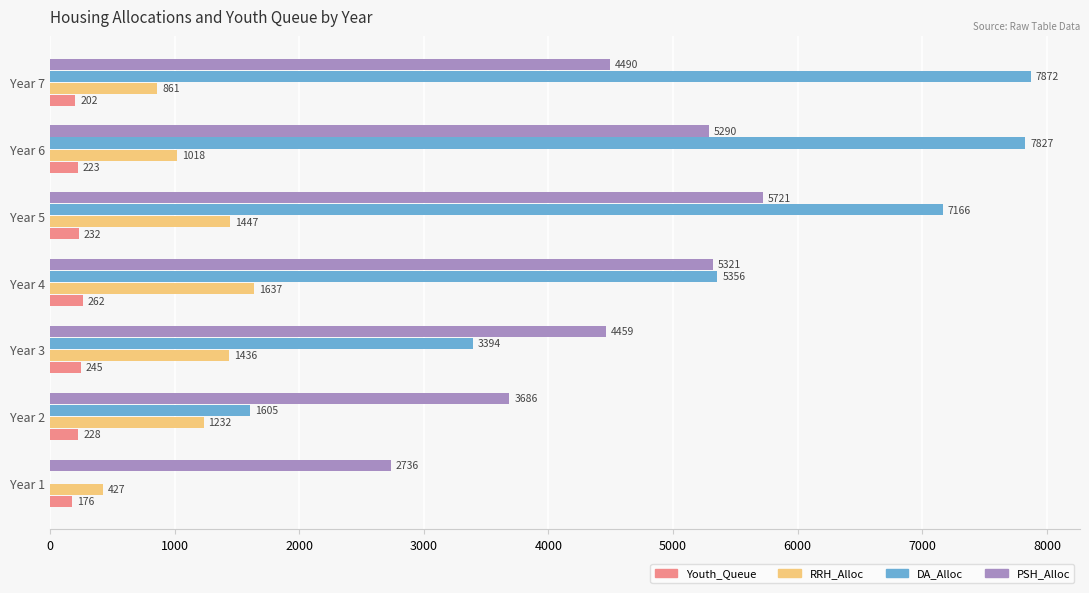

Is the value of PSH_Alloc at Year 4 greater than the value of DA_Alloc at Year 7?

No